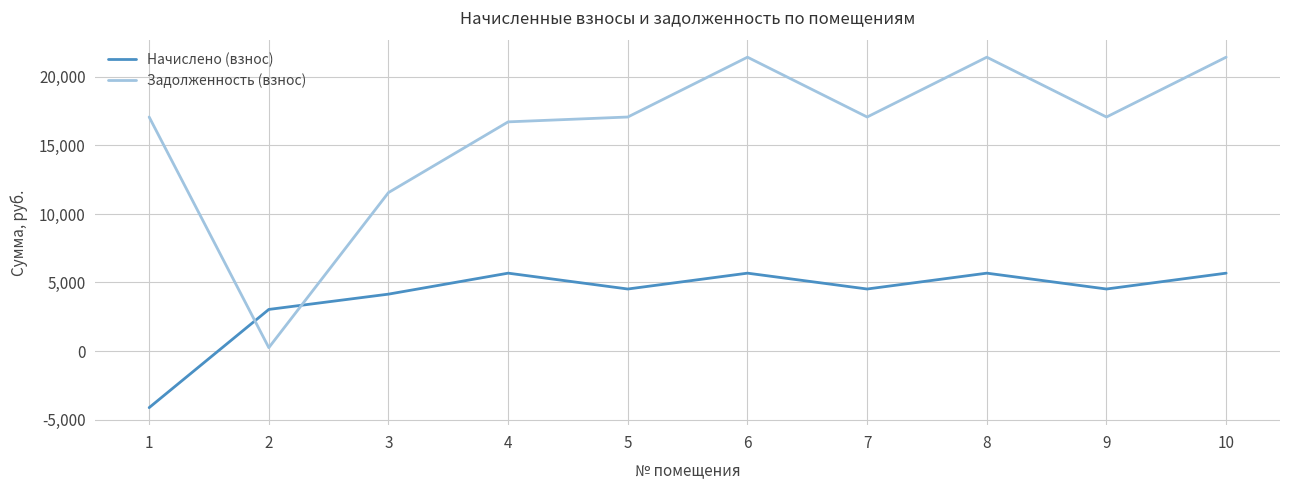

List the series in order of their overall mean, lowest first.

Начислено (взнос), Задолженность (взнос)